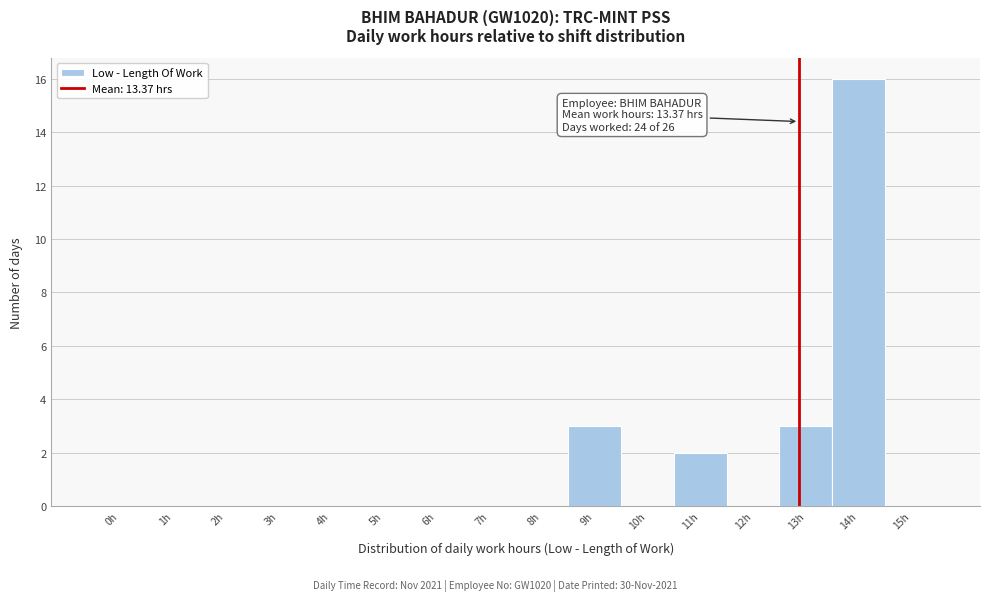

Reading left to right, transcribe all the data shown in this chart.

0h=0	1h=0	2h=0	3h=0	4h=0	5h=0	6h=0	7h=0	8h=0	9h=3	10h=0	11h=2	12h=0	13h=3	14h=16	15h=0